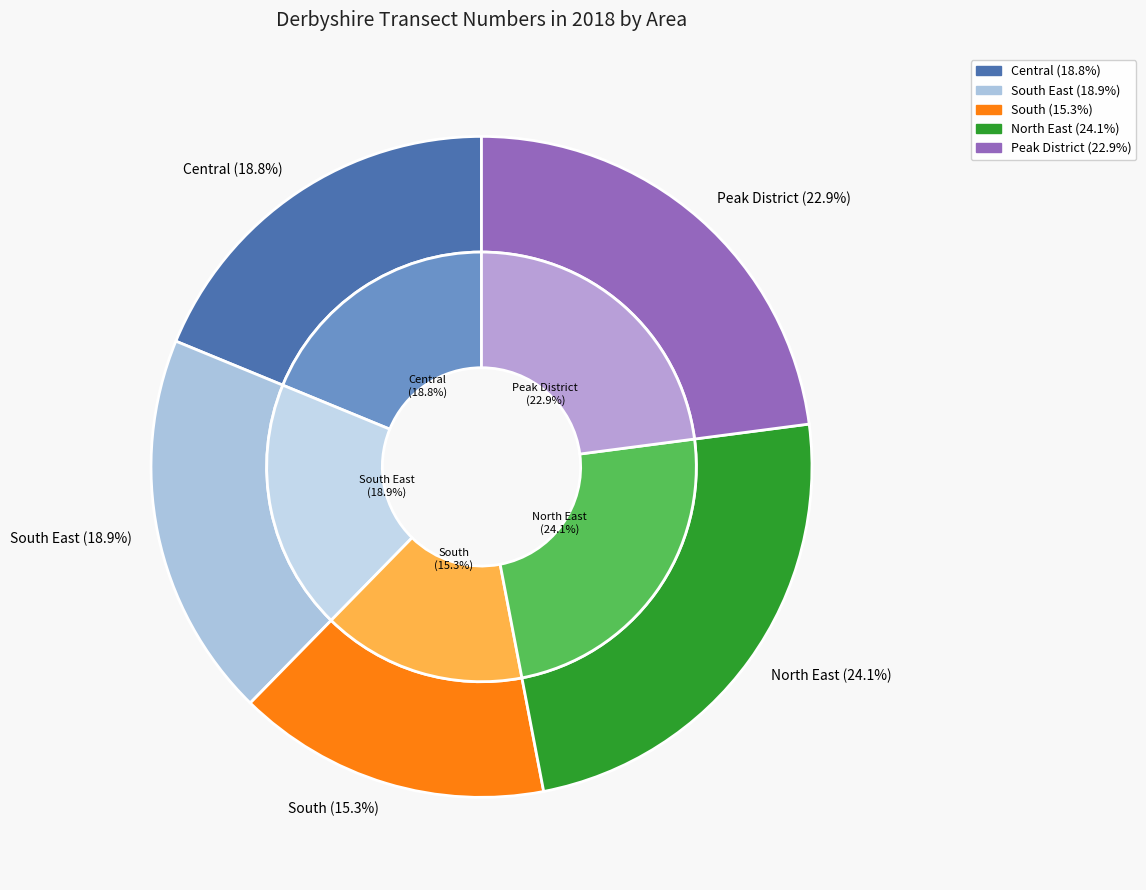

Which category has the smallest portion of the pie?

South